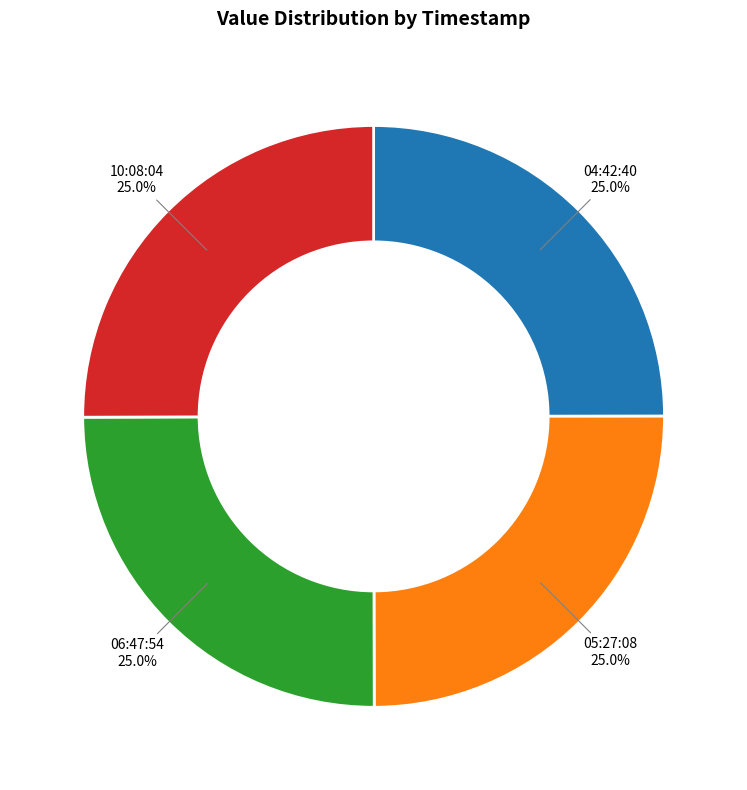

Is there any slice that represents more than half of the pie?

No